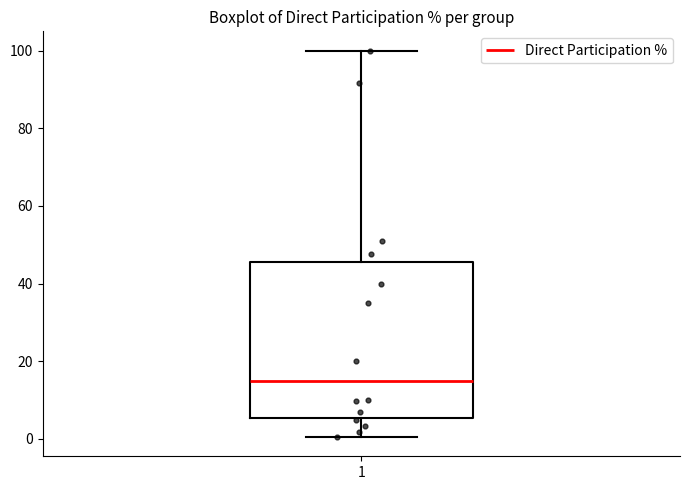

Where is the upper edge of the box at x = 1 on the y-axis? The values are not printed on the chart, so give them approximately, as read against the axis.

46